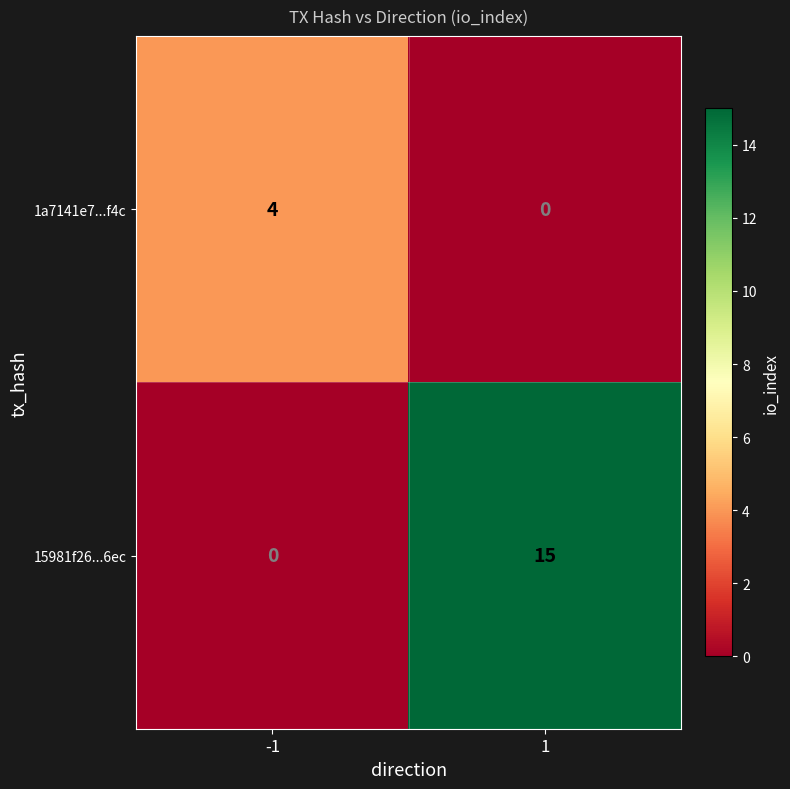

What is the difference between the highest and lowest values at 1?

15